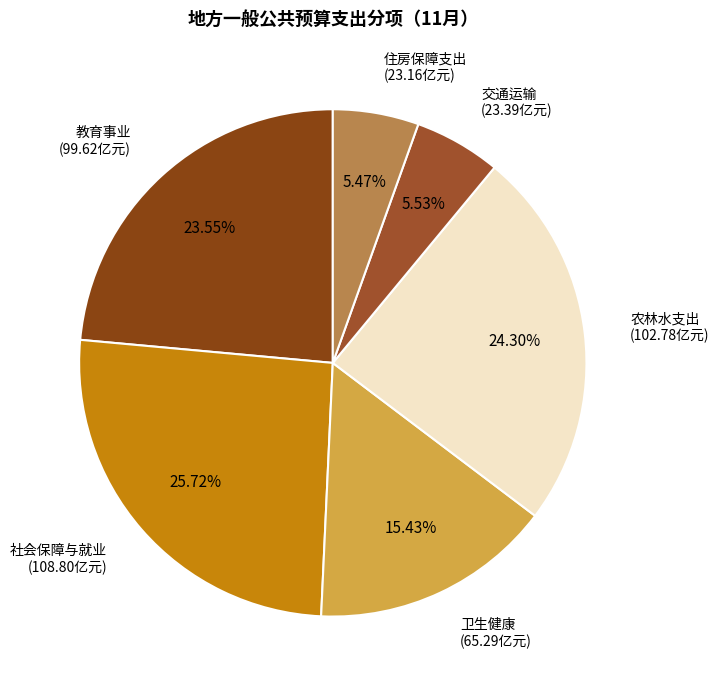

To the nearest percent, what is the average slice percentage?

17%